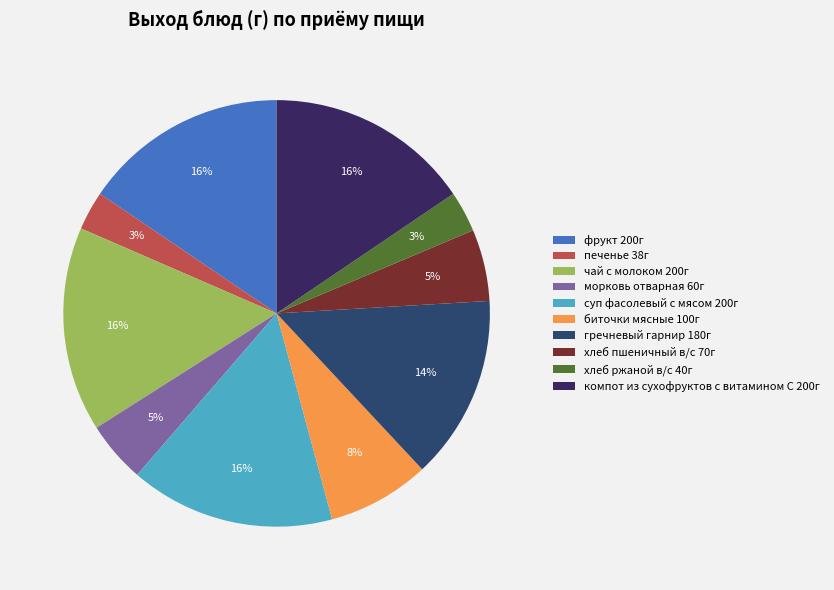

To the nearest percent, what is the average slice percentage?

10%